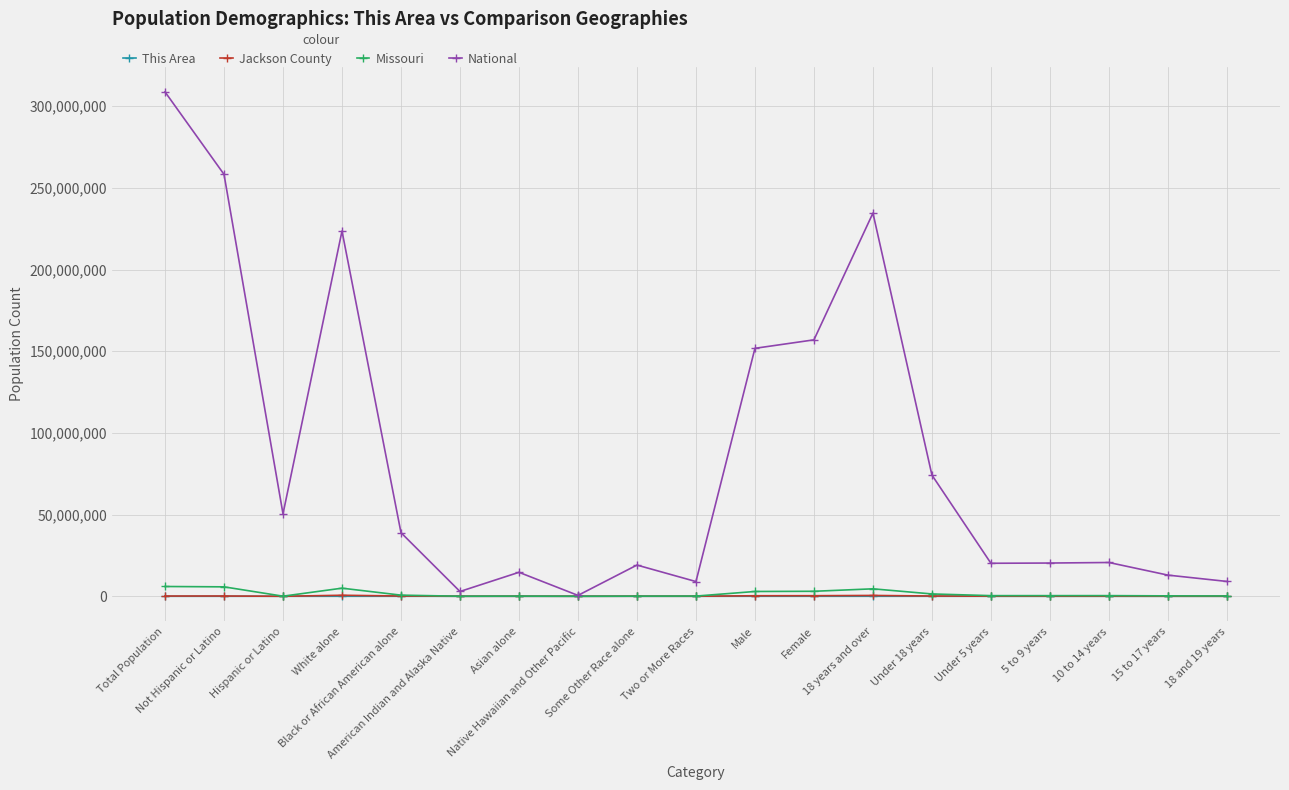

What is the maximum value for Missouri?

5988927